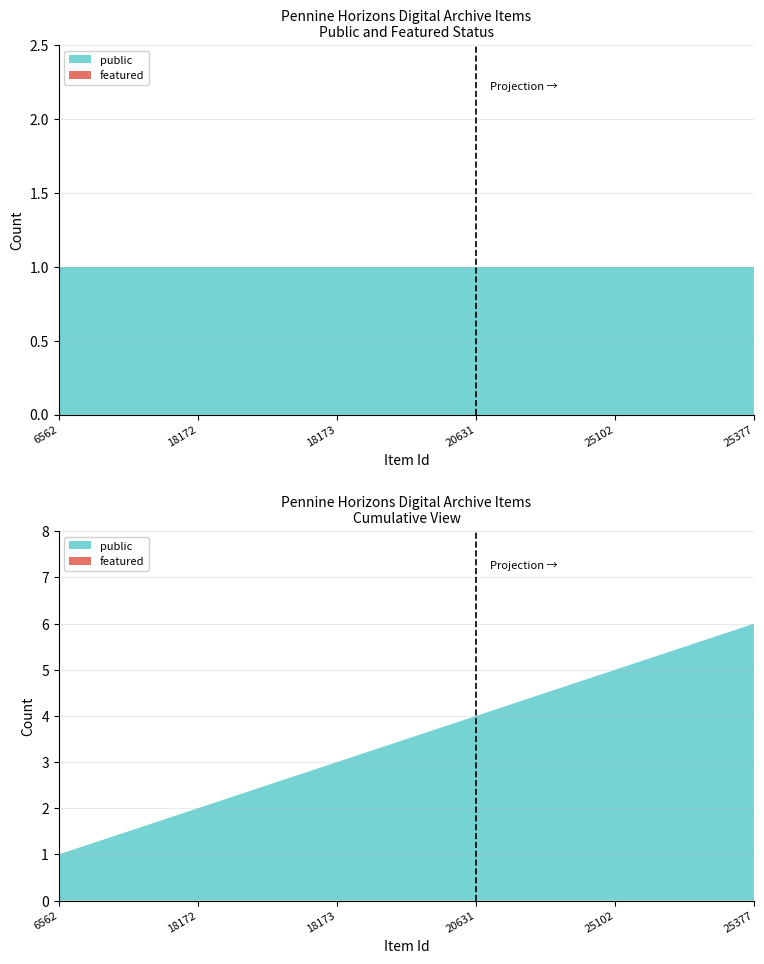

Reading left to right, what are all the values shown in this chart?

public: 6562=1	18172=1	18173=1	20631=1	25102=1	25377=1
featured: 6562=0	18172=0	18173=0	20631=0	25102=0	25377=0